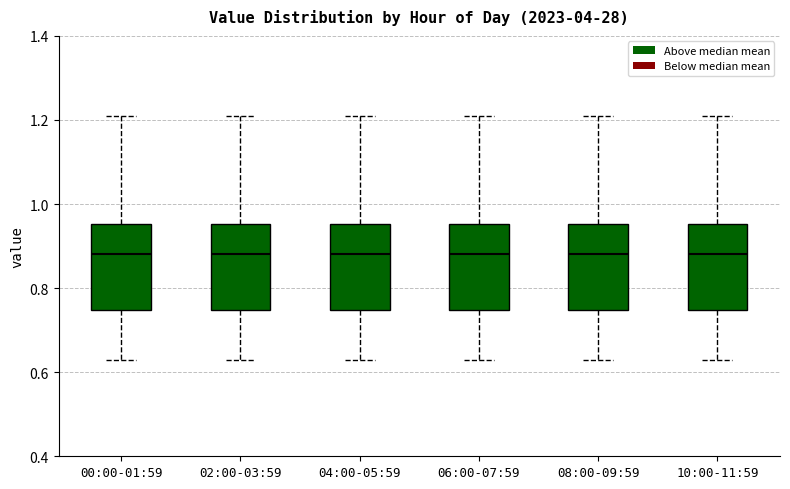

Reading left to right, read every box against the y-axis: the position of its median line, the range the box covers, and the ends of its whiskers. The values are not printed on the chart, so give them approximately, as read against the axis.

00:00-01:59: median 0.88, box 0.74 to 0.96, whiskers 0.64 to 1.22
02:00-03:59: median 0.88, box 0.74 to 0.96, whiskers 0.64 to 1.22
04:00-05:59: median 0.88, box 0.74 to 0.96, whiskers 0.64 to 1.22
06:00-07:59: median 0.88, box 0.74 to 0.96, whiskers 0.64 to 1.22
08:00-09:59: median 0.88, box 0.74 to 0.96, whiskers 0.64 to 1.22
10:00-11:59: median 0.88, box 0.74 to 0.96, whiskers 0.64 to 1.22